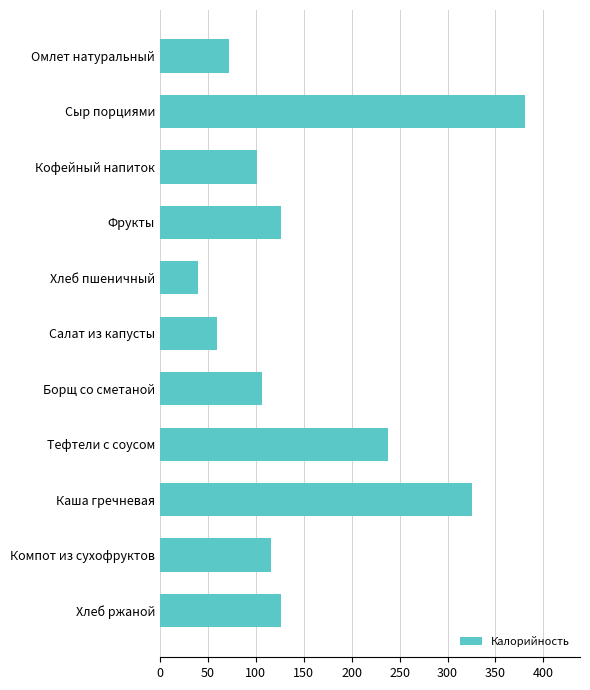

Reading bottom to top, extract all data points from this chart.

126	116	325	238	107	60	40	126	101	381	72